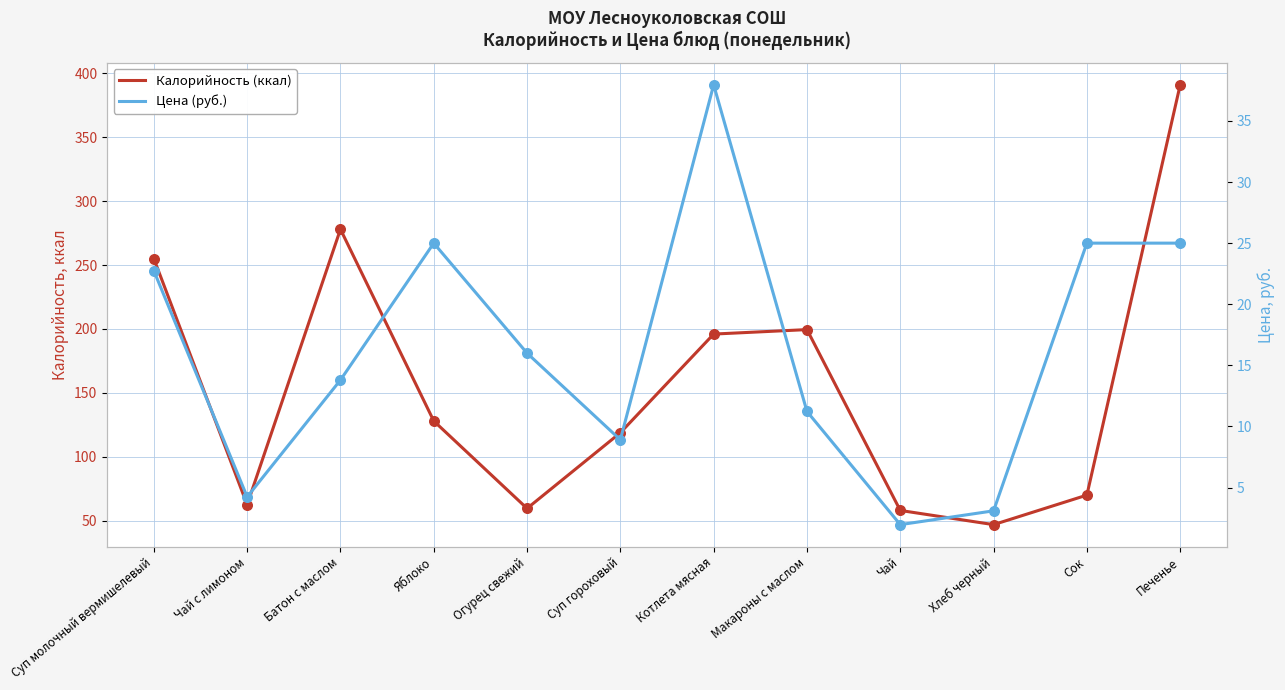

Which series reaches the minimum Y coordinate?

Цена (руб.)